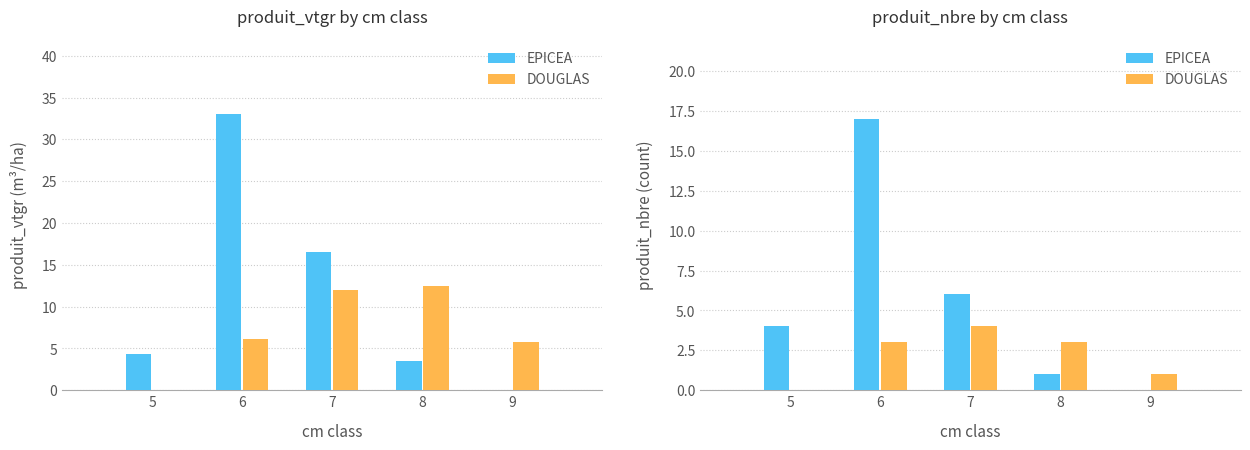

What is the sum of the EPICEA values at 8 and 5?

5